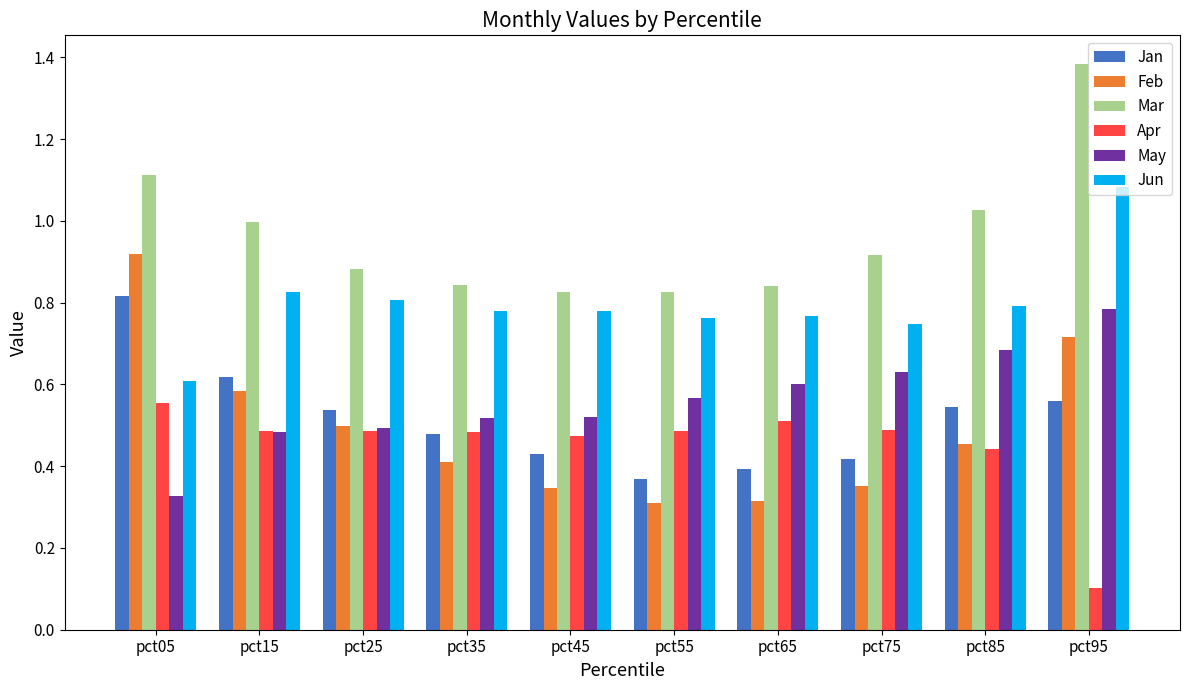

The May series shows 0.6 at pct75. True or false?

True